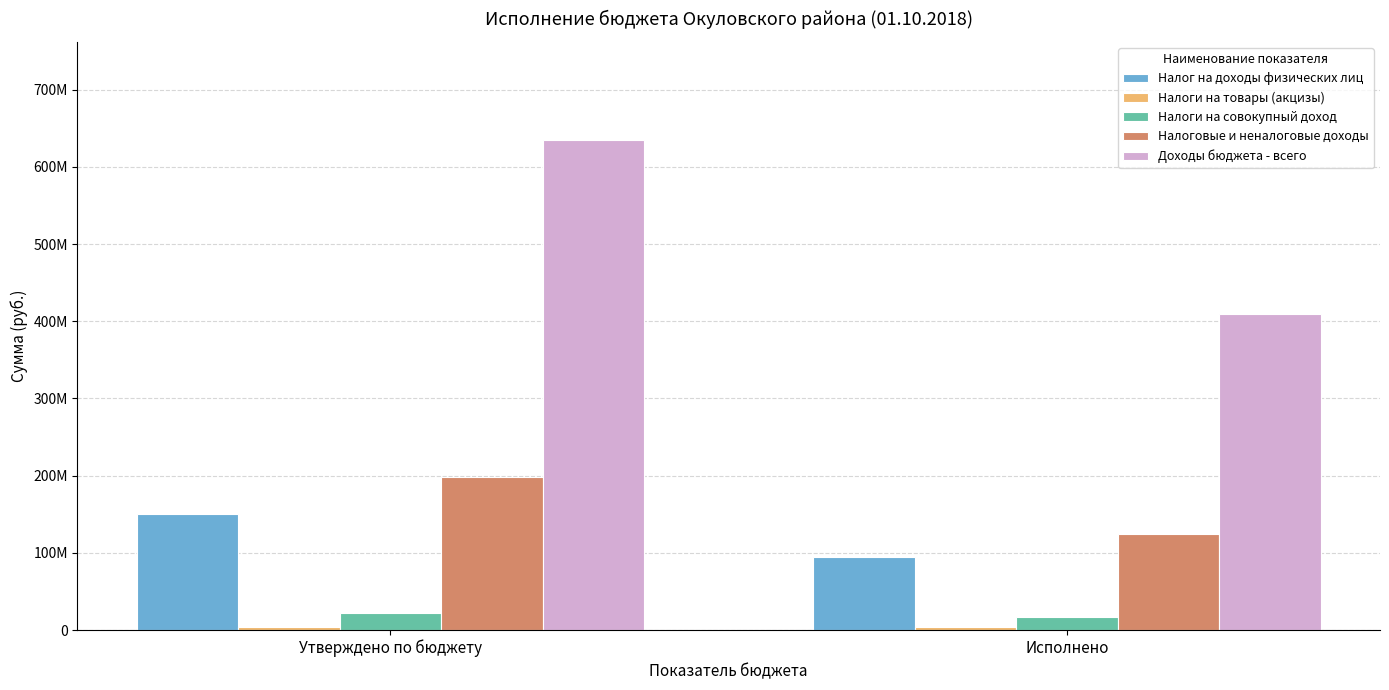

True or false: Налоги на товары (акцизы) has a value of 3309794.9 at Исполнено.

True